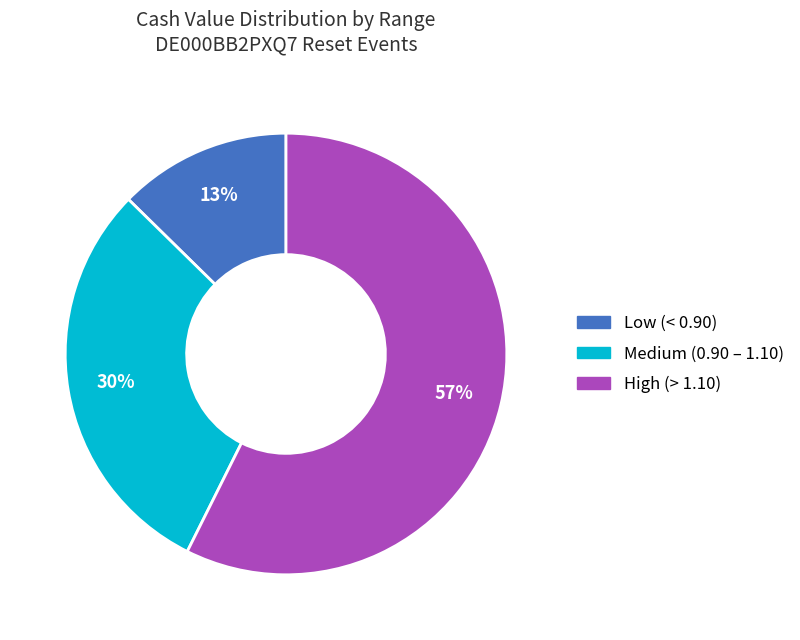

To the nearest percent, what is the combined percentage of High (> 1.10) and Medium (0.90 – 1.10)?

87%